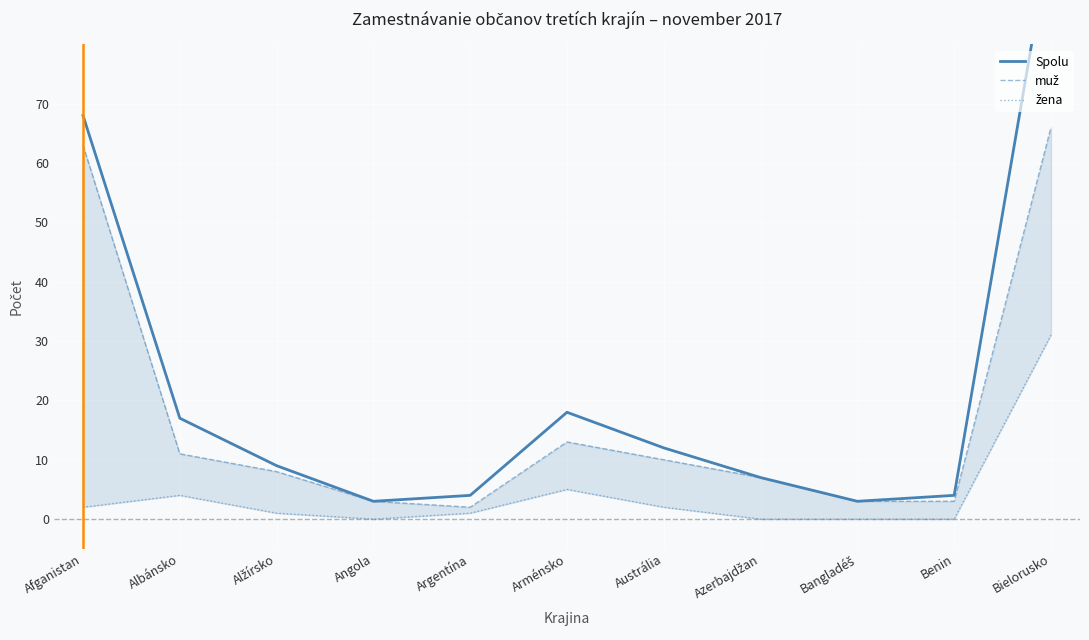

Where is the first local minimum for muž?

Argentína